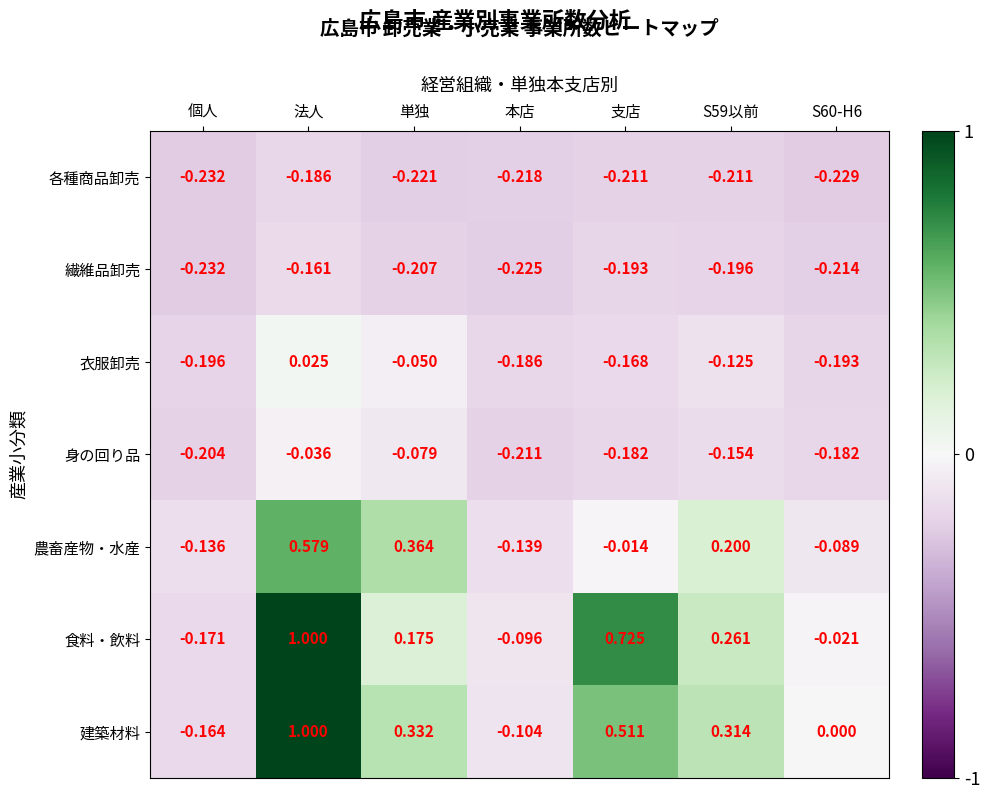

Is the value of 建築材料 at 支店 greater than the value of 繊維品卸売 at 個人?

Yes